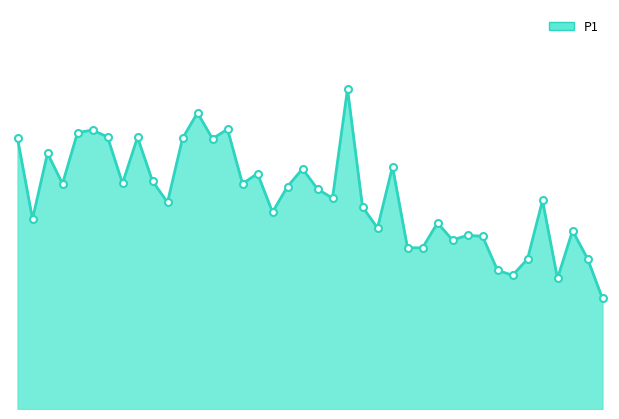

Is this an area chart (filled region under the line)?

Yes